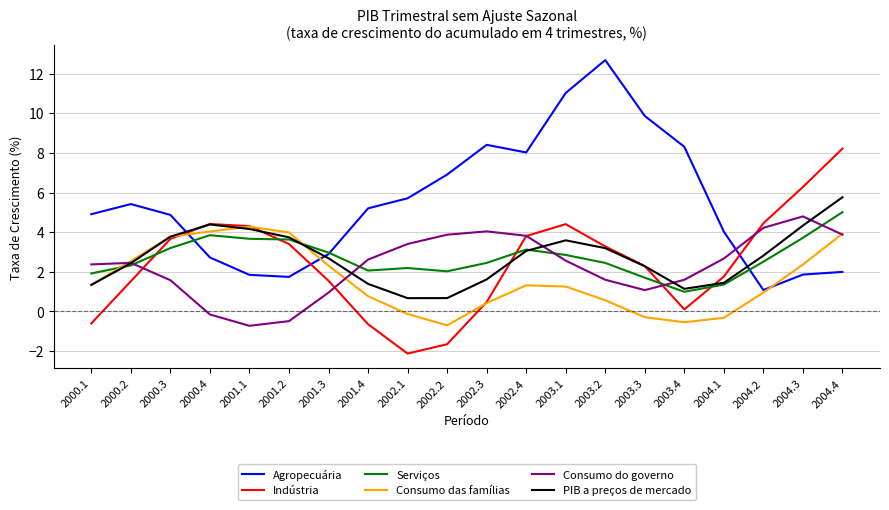

Where is the first local minimum for Consumo das famílias?

2002.2